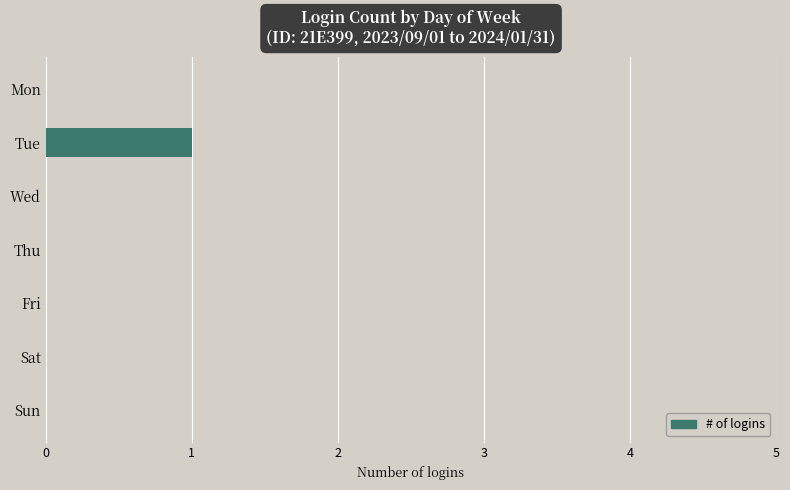

How many distinct data groups are displayed?

1